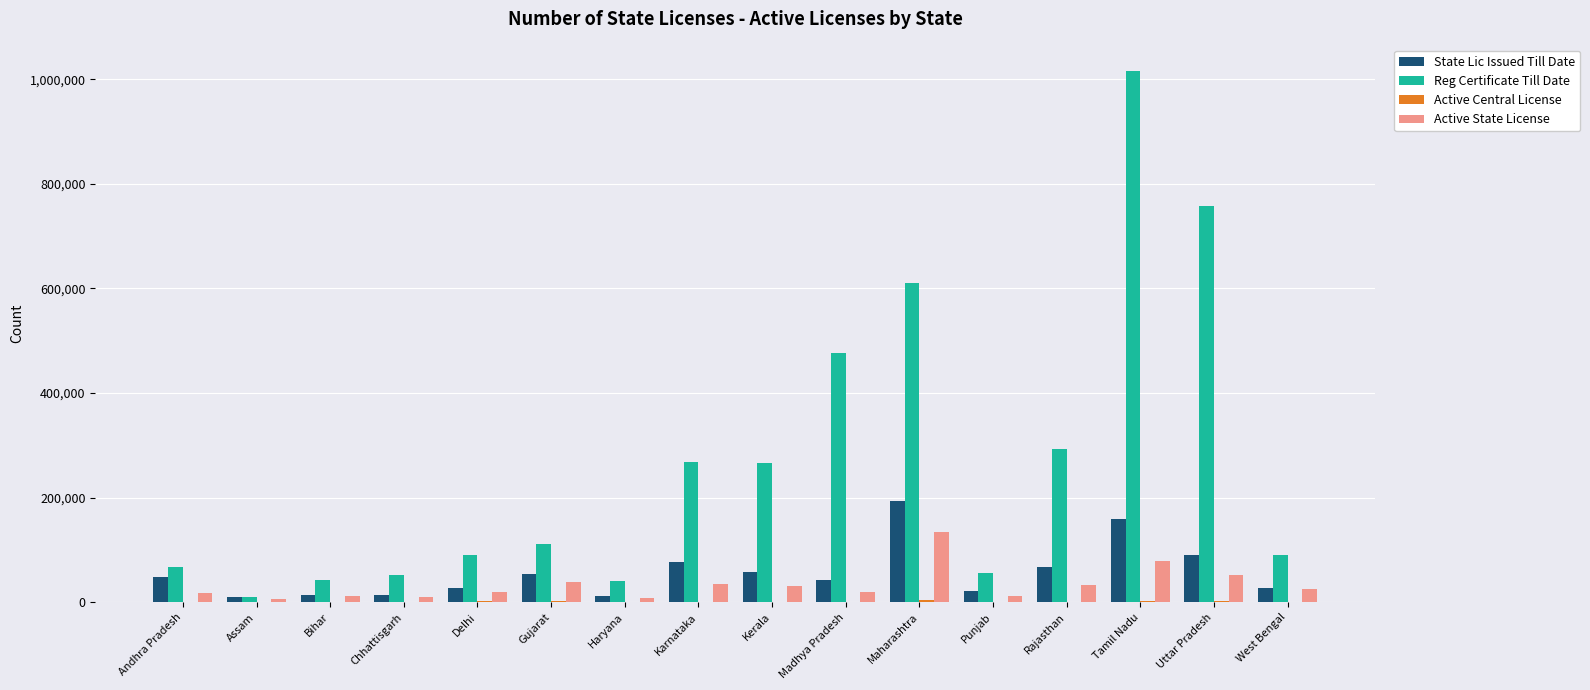

Which series has the largest range (max minus min)?

Reg Certificate Till Date